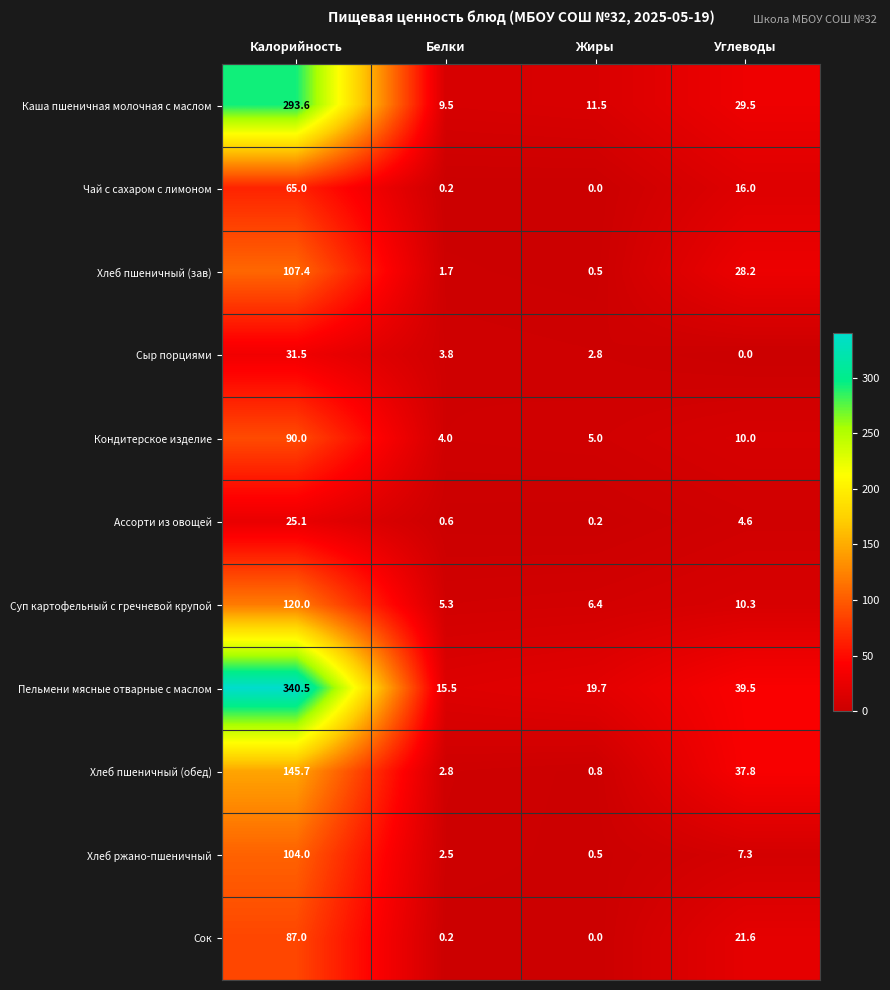

At which category is the sum across all series the highest?

Калорийность